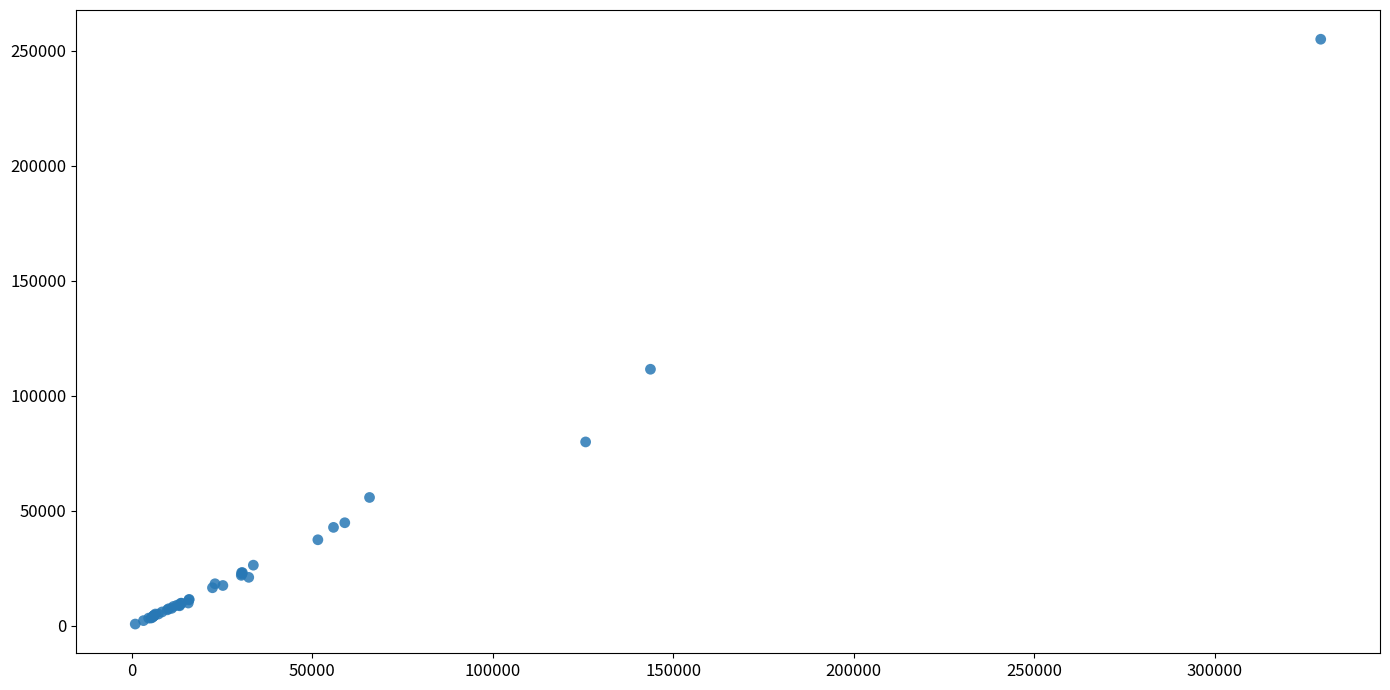

What Y value in the scatter plot is closest to 127819?

111467